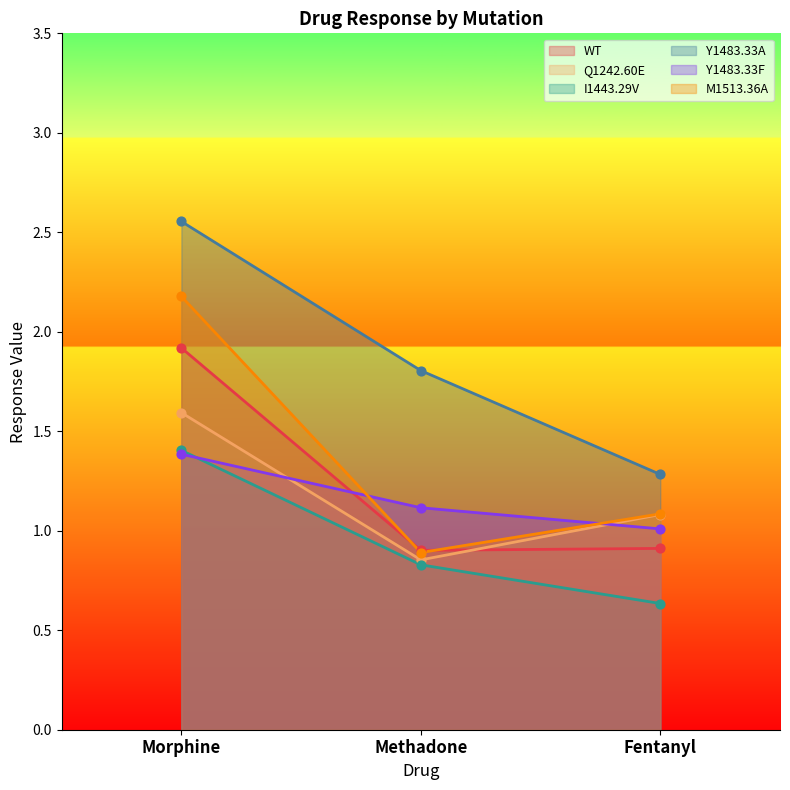

What are all the series names shown in the legend?

WT, Q1242.60E, I1443.29V, Y1483.33A, Y1483.33F, M1513.36A